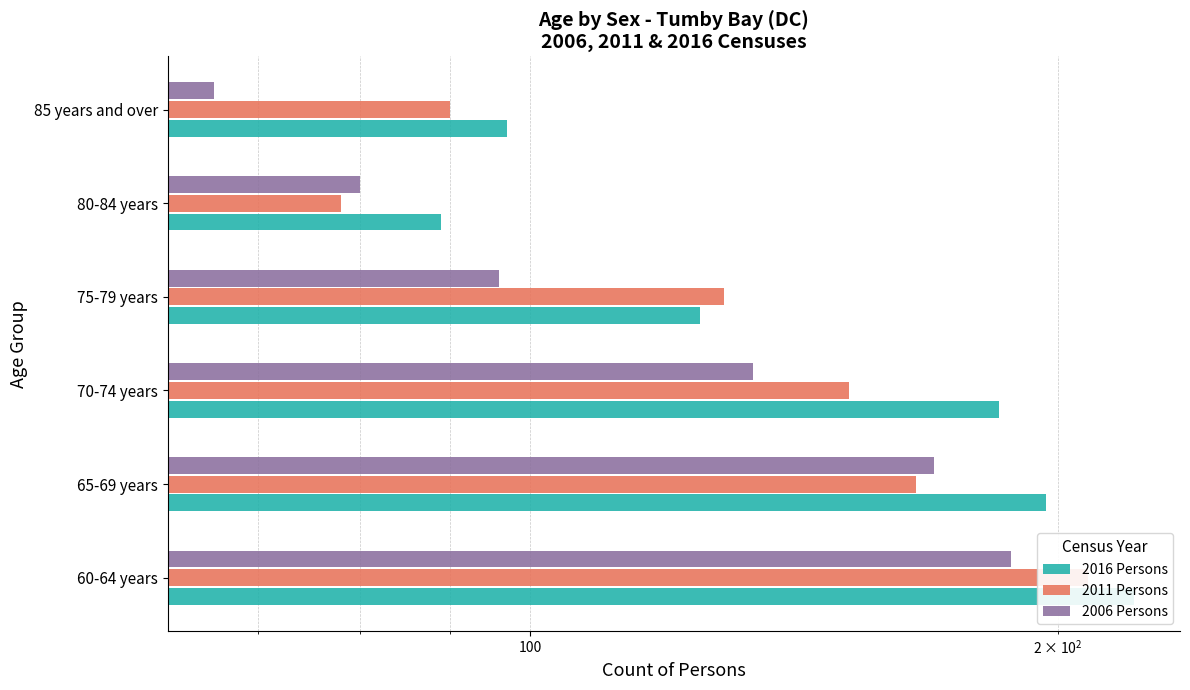

What position from the left is 85 years and over?

6